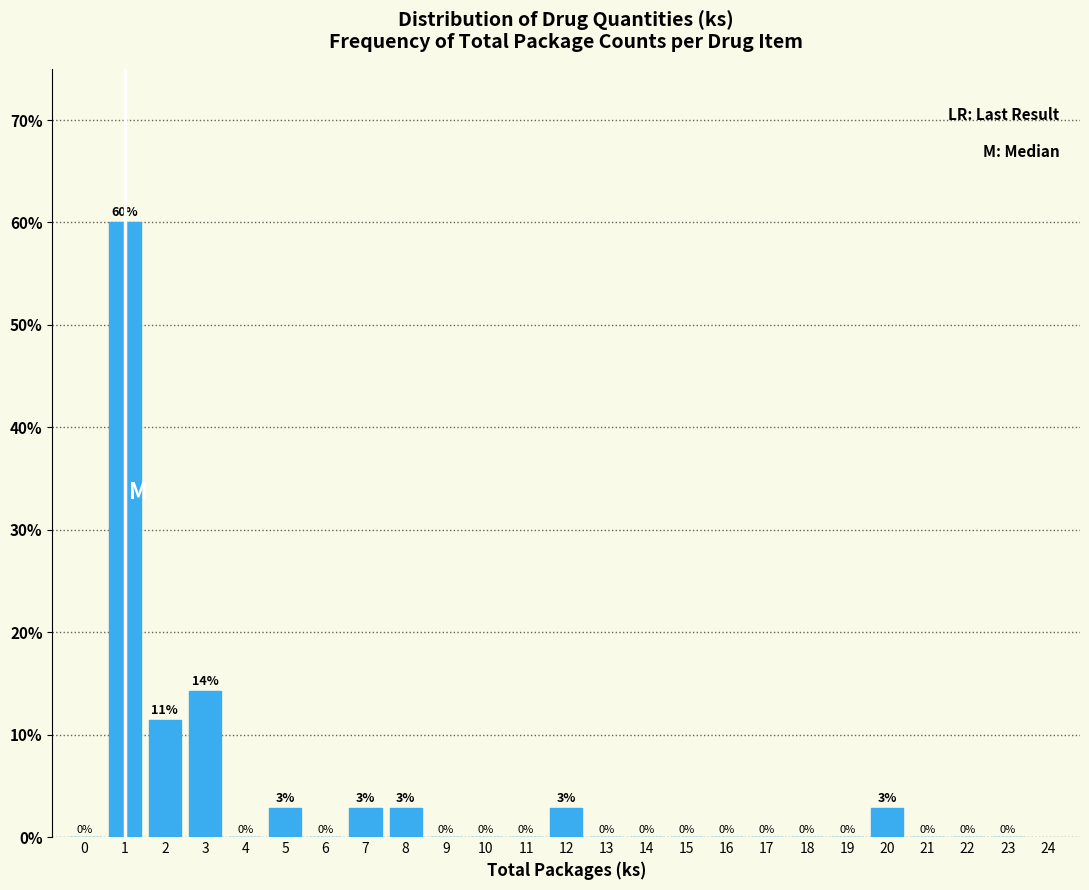

Is it true that the value at 1 is 60.0?

True